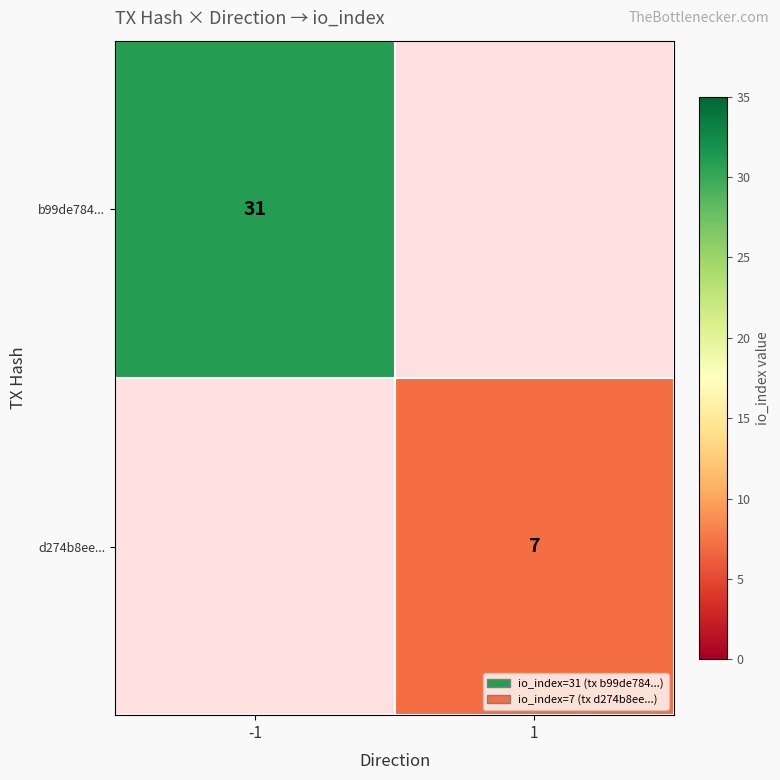

What is the greatest value displayed?

31.0